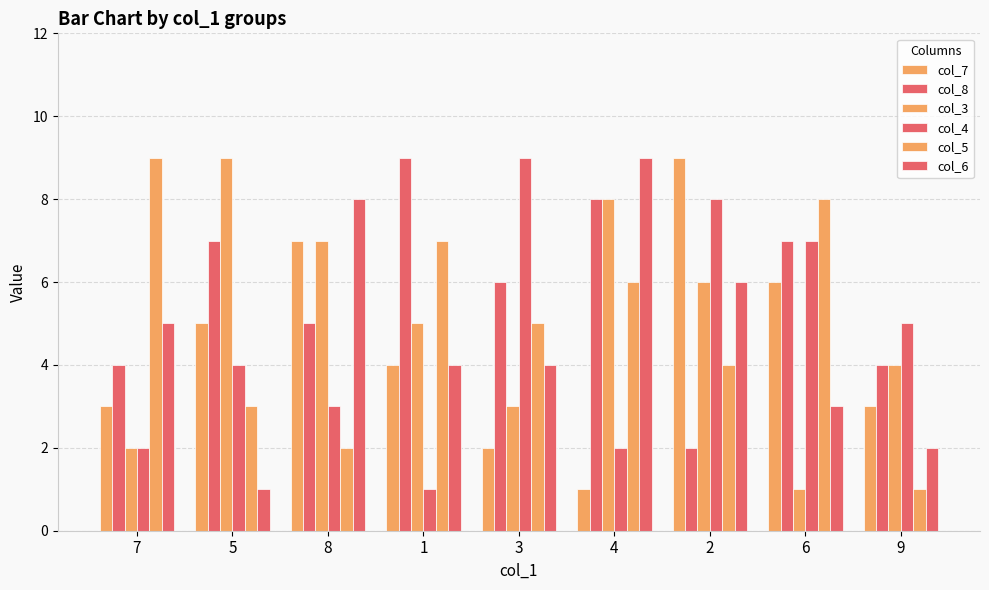

What is the minimum value shown in the chart?

1